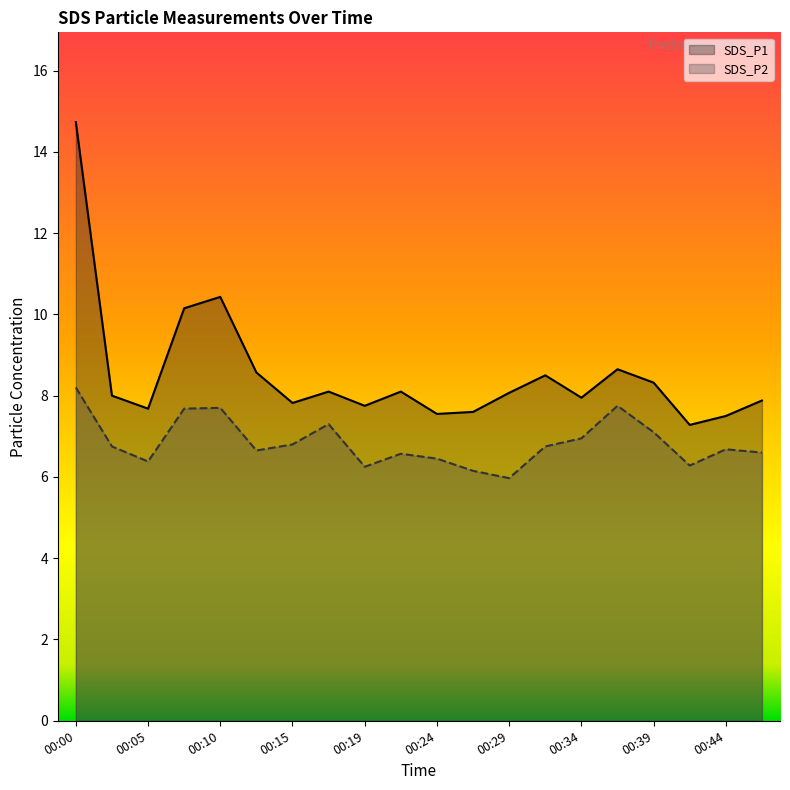

True or false: SDS_P2 and SDS_P1 cross at least once.

False